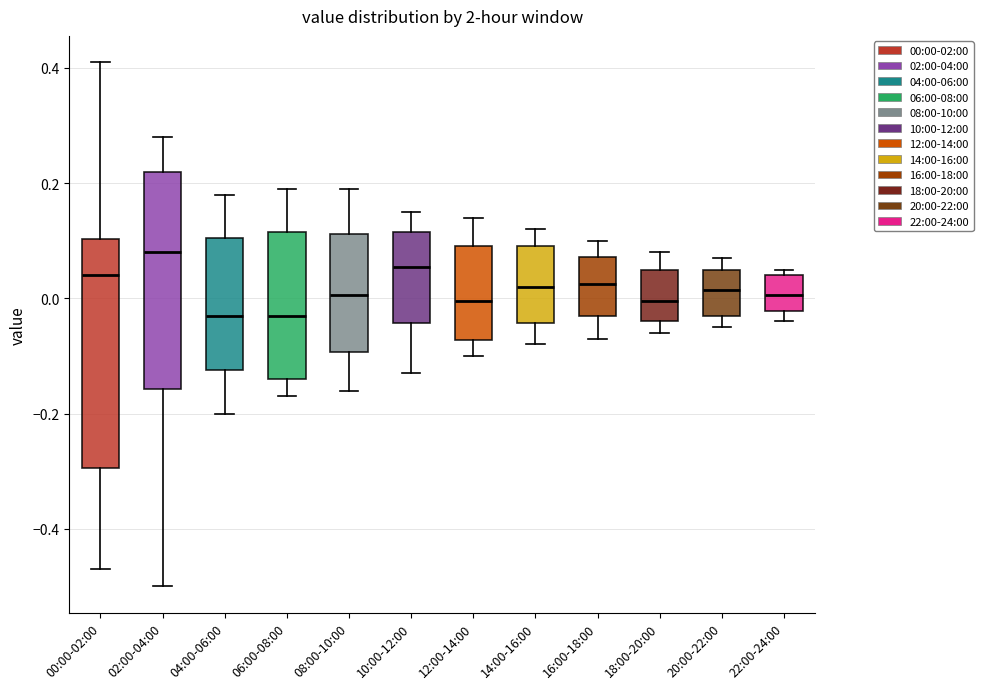

Reading left to right, read every box against the y-axis: the position of its median line, the range the box covers, and the ends of its whiskers. The values are not printed on the chart, so give them approximately, as read against the axis.

00:00-02:00: median 0.04, box -0.30 to 0.10, whiskers -0.46 to 0.42
02:00-04:00: median 0.08, box -0.16 to 0.22, whiskers -0.50 to 0.28
04:00-06:00: median -0.02, box -0.12 to 0.10, whiskers -0.20 to 0.18
06:00-08:00: median -0.02, box -0.14 to 0.12, whiskers -0.16 to 0.20
08:00-10:00: median 0.00, box -0.10 to 0.12, whiskers -0.16 to 0.20
10:00-12:00: median 0.06, box -0.04 to 0.12, whiskers -0.12 to 0.16
12:00-14:00: median 0.00, box -0.08 to 0.10, whiskers -0.10 to 0.14
14:00-16:00: median 0.02, box -0.04 to 0.10, whiskers -0.08 to 0.12
16:00-18:00: median 0.02, box -0.02 to 0.08, whiskers -0.06 to 0.10
18:00-20:00: median 0.00, box -0.04 to 0.06, whiskers -0.06 to 0.08
20:00-22:00: median 0.02, box -0.02 to 0.06, whiskers -0.04 to 0.08
22:00-24:00: median 0.00, box -0.02 to 0.04, whiskers -0.04 to 0.06